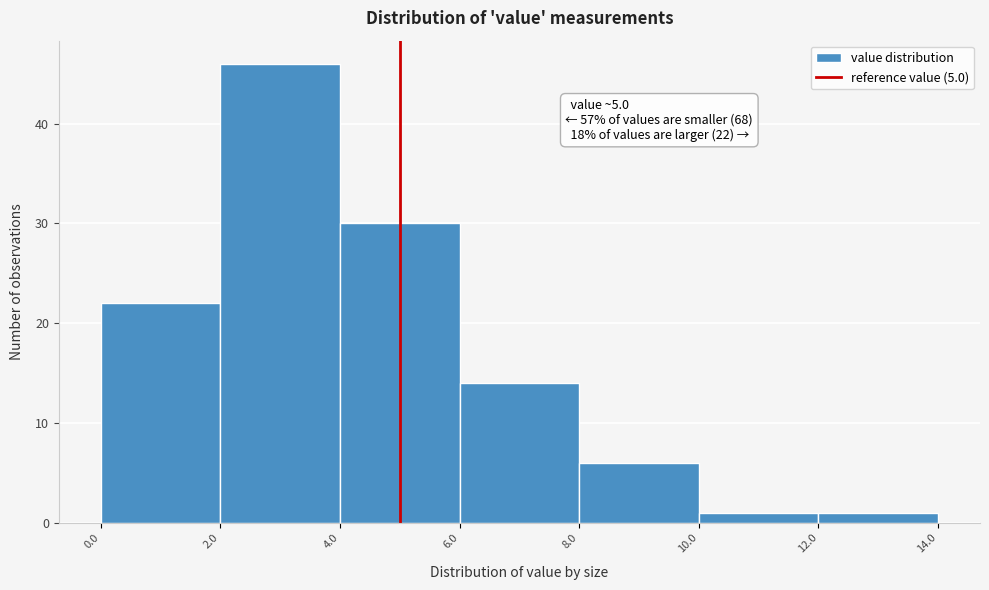

Over which range of the x-axis is the bar tallest?

2.0 to 4.0